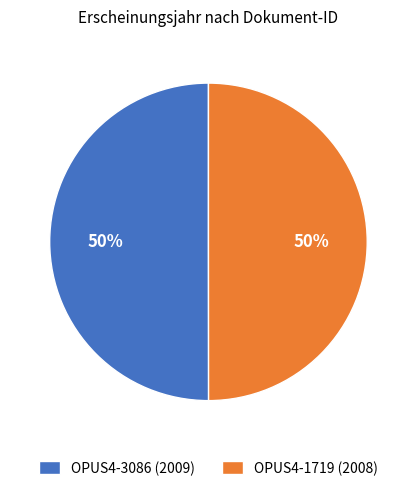

True or false: OPUS4-1719 (2008) accounts for 50% of the total.

True